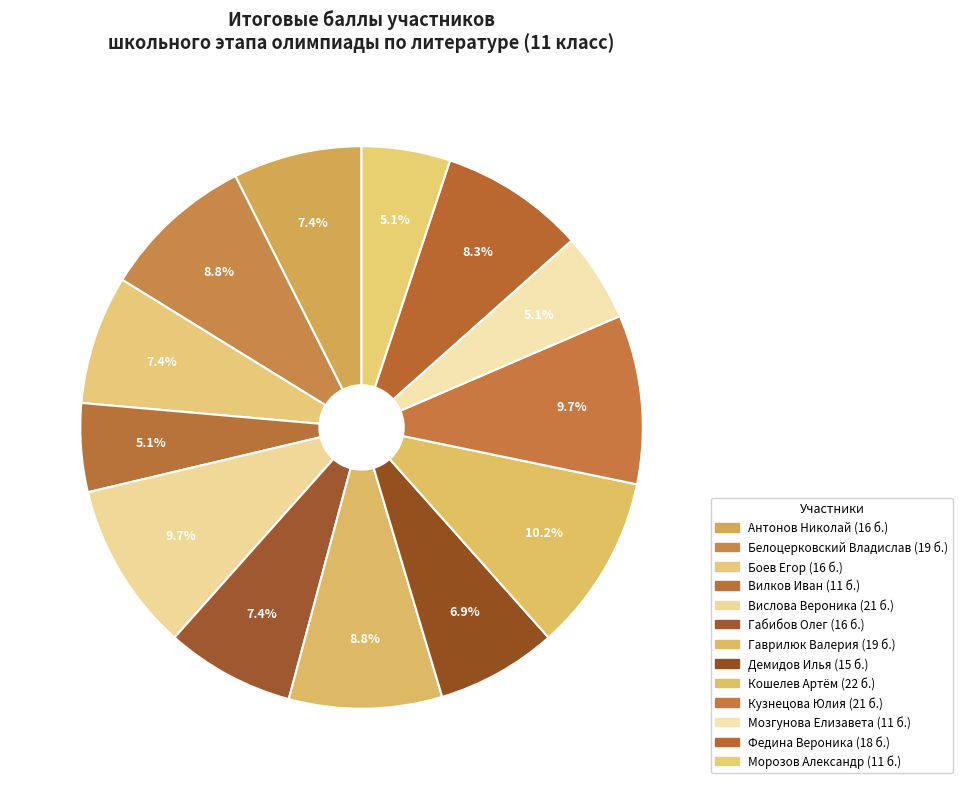

What is the total percentage of Габибов Олег and Боев Егор?

14.8%